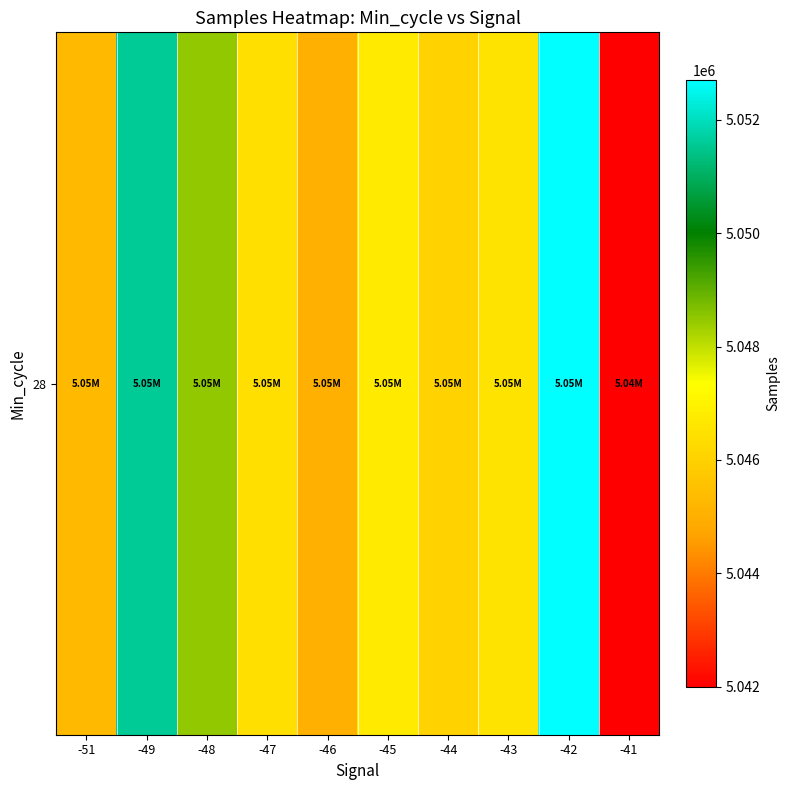

Rank the categories by value from lowest to highest.

-41, -46, -51, -44, -47, -43, -45, -48, -49, -42